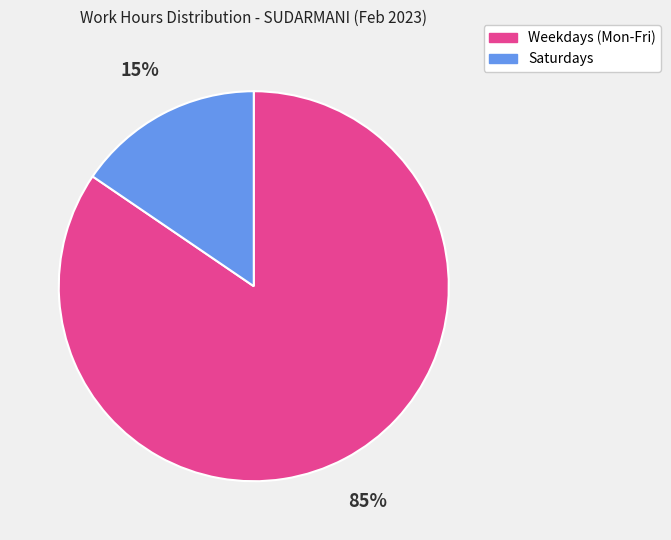

Count the number of slices in the pie.

2